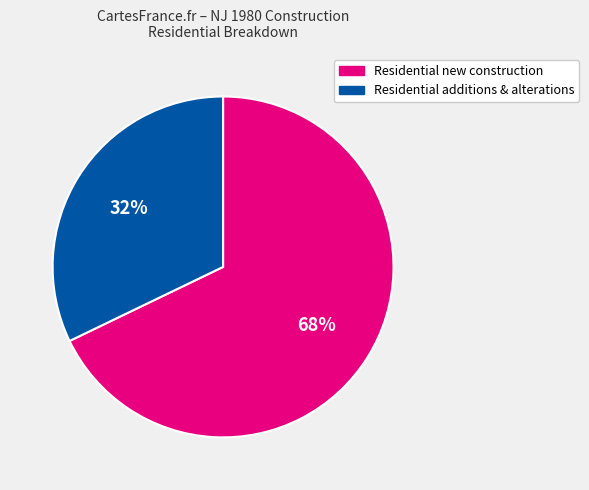

What is the ratio of the value at Residential new construction to the value at Residential additions & alterations?

2.1